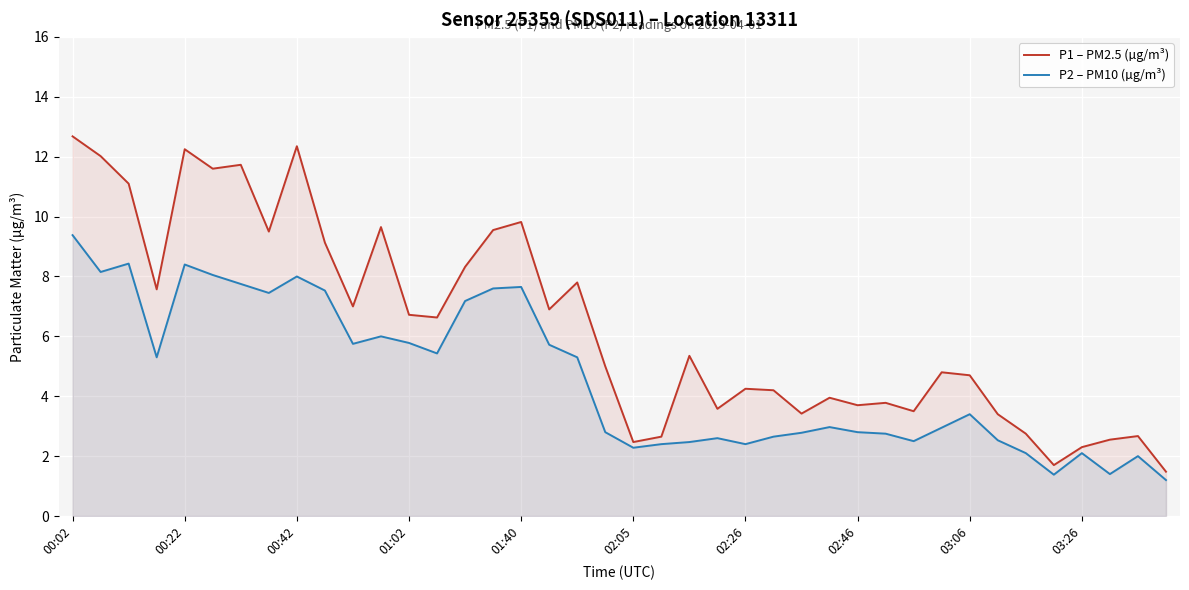

What is the spread (max minus min) of values at 14?

1.1